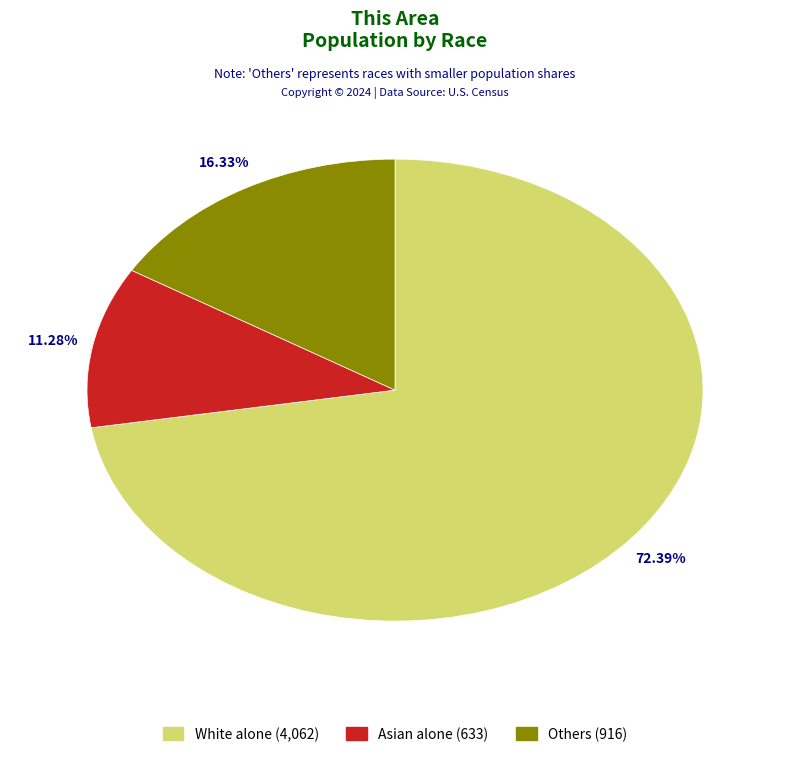

Count the number of slices in the pie.

3